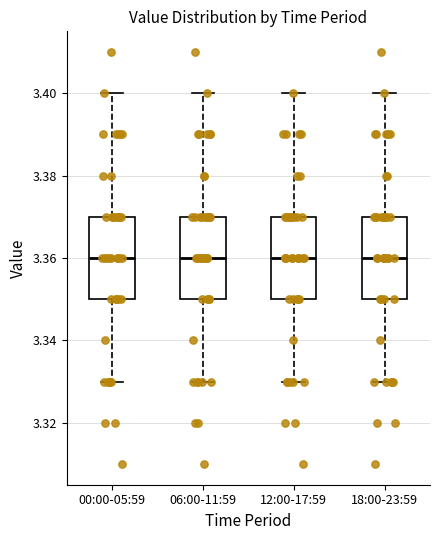

Reading left to right, transcribe this box plot: for each box, give where its median line is, the range the box spans, and where its two whiskers end, as read against the y-axis. The values are not printed on the chart, so give them approximately, as read against the axis.

00:00-05:59: median 3.36, box 3.35 to 3.37, whiskers 3.33 to 3.40
06:00-11:59: median 3.36, box 3.35 to 3.37, whiskers 3.33 to 3.40
12:00-17:59: median 3.36, box 3.35 to 3.37, whiskers 3.33 to 3.40
18:00-23:59: median 3.36, box 3.35 to 3.37, whiskers 3.33 to 3.40